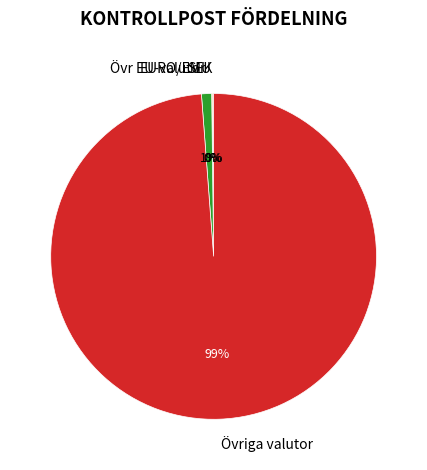

What percentage is the Övr EU-valutor slice, to the nearest percent?

1%